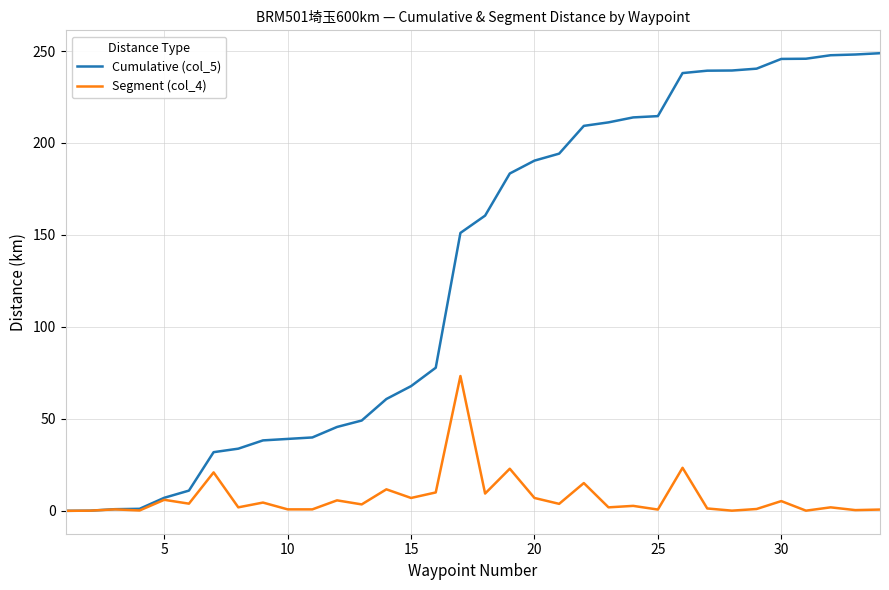

Is this an area chart (filled region under the line)?

No